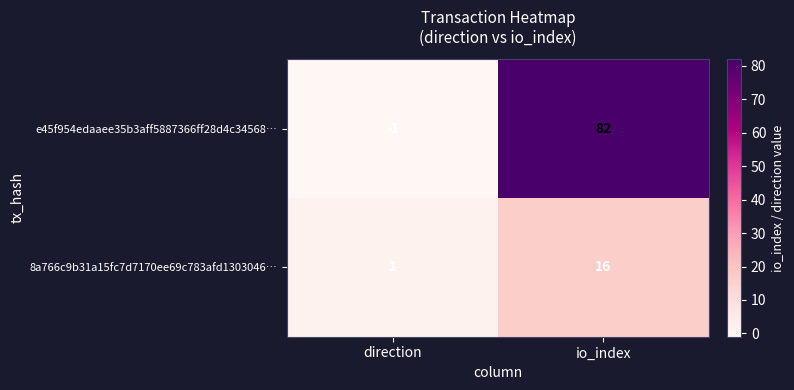

Count the number of categories in the chart.

2